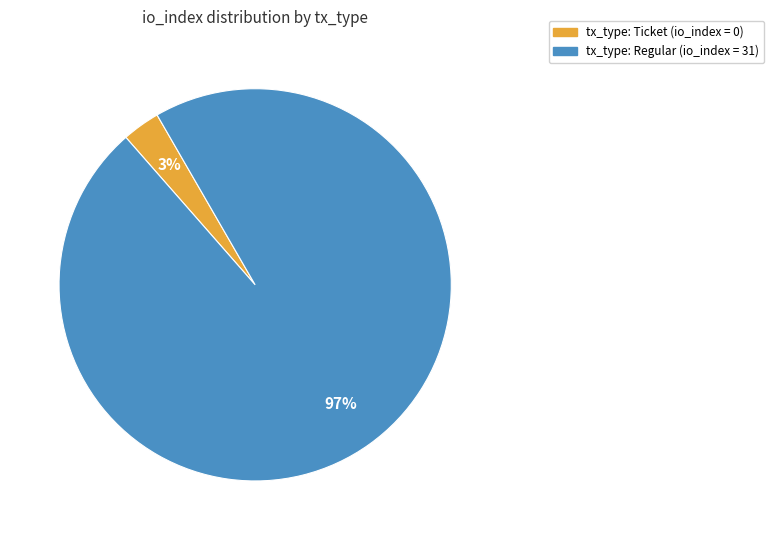

To the nearest percent, what is the difference between the largest and smallest slice percentages?

94%